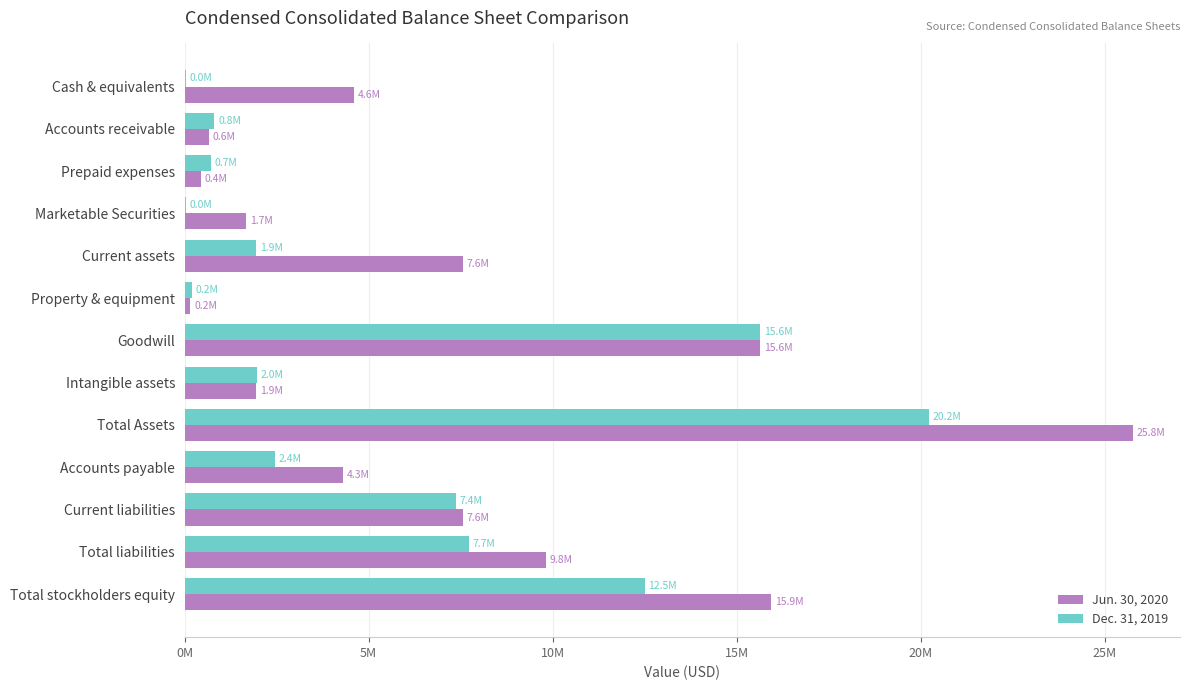

What are all the series names shown in the legend?

Jun. 30, 2020, Dec. 31, 2019